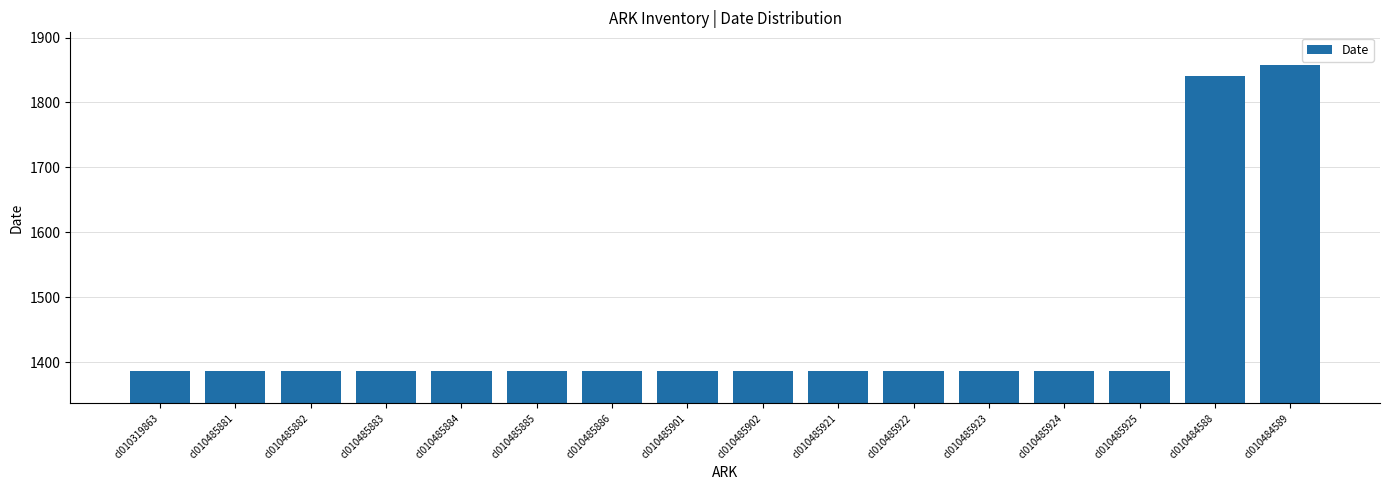

At which label is the value closest to 1622?

cl010484588